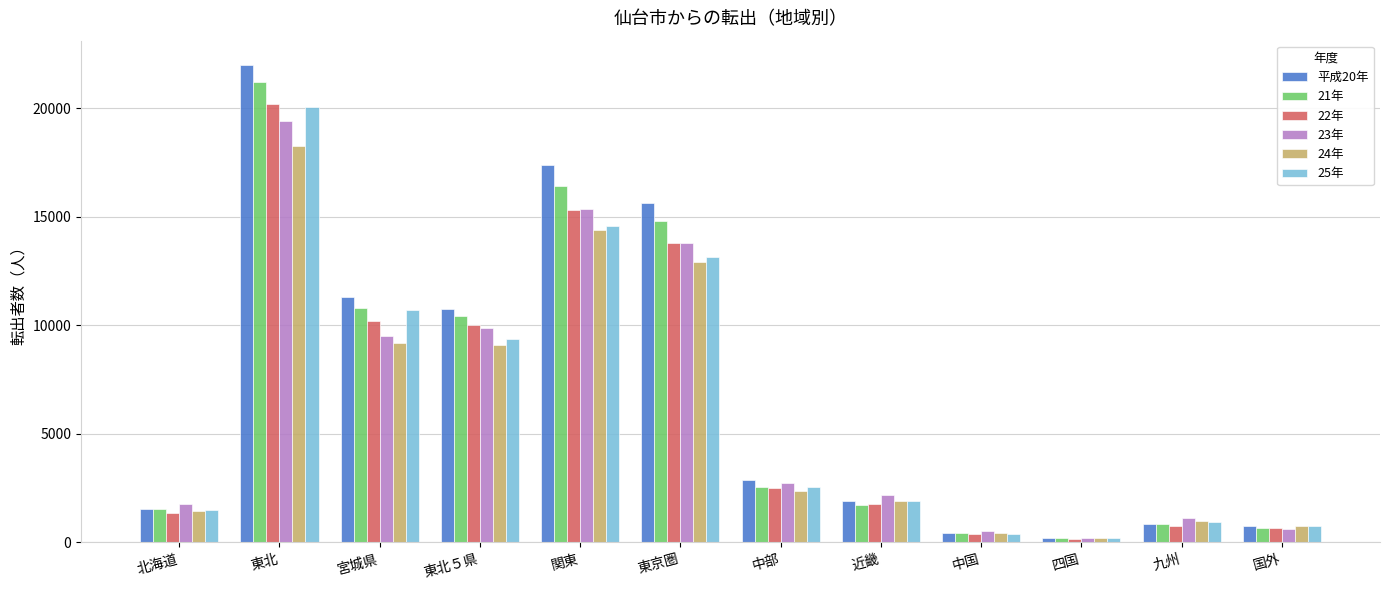

Is it true that 21年 equals 8516 at 東京圏?

False